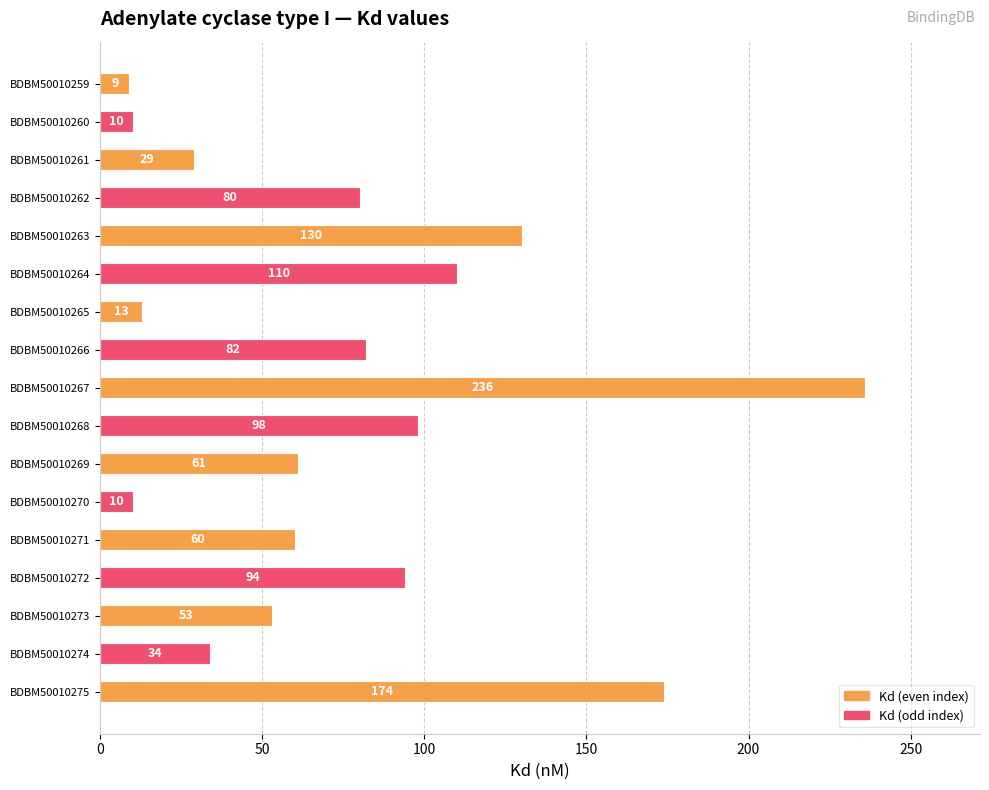

What is the sum of all values?

1283